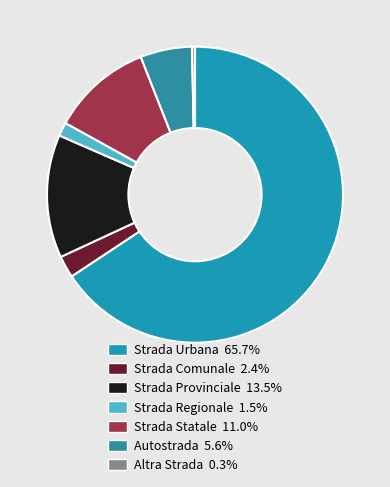

How many segments does this pie chart have?

7